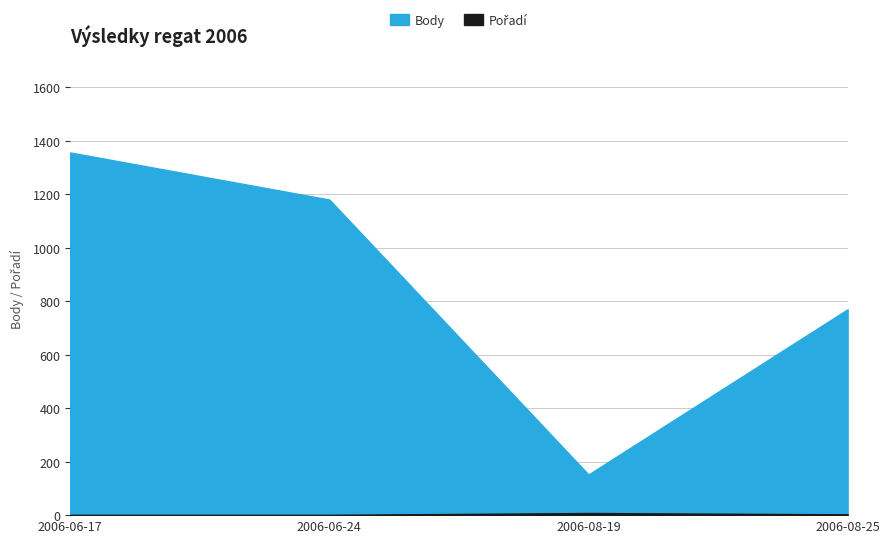

How many Pořadí values are between 1 and 8?

4